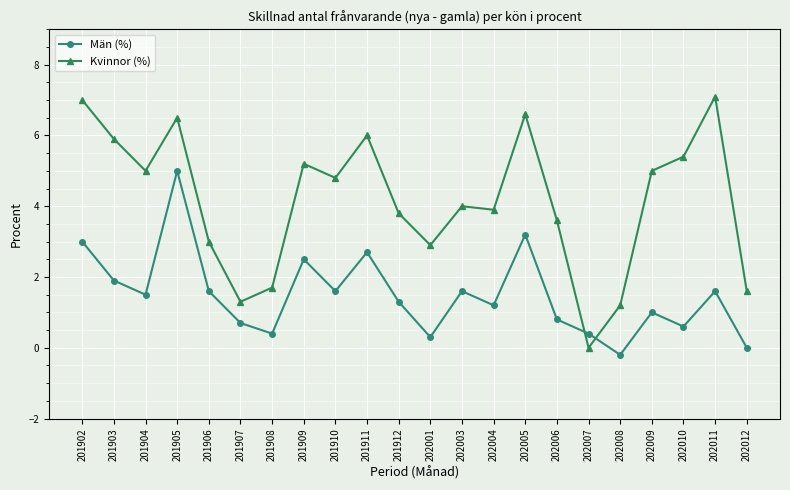

Which series has the largest total across all categories?

Kvinnor (%)